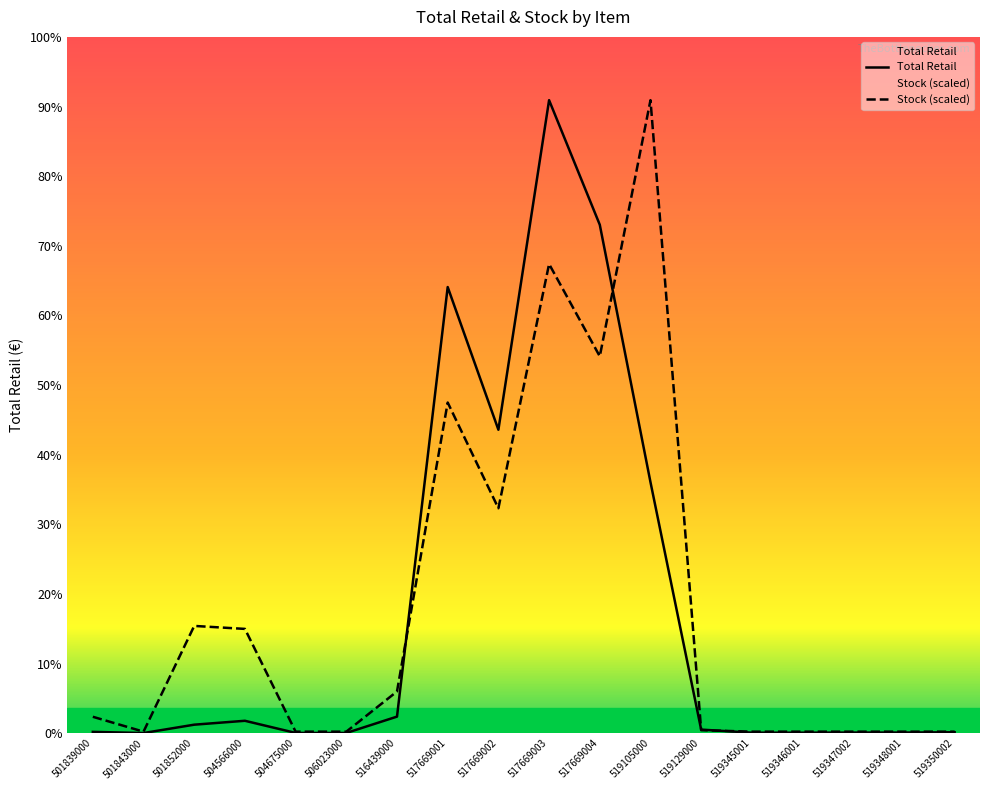

In Total Retail, how many points are higher than both neighbors (excluding endpoints)?

3